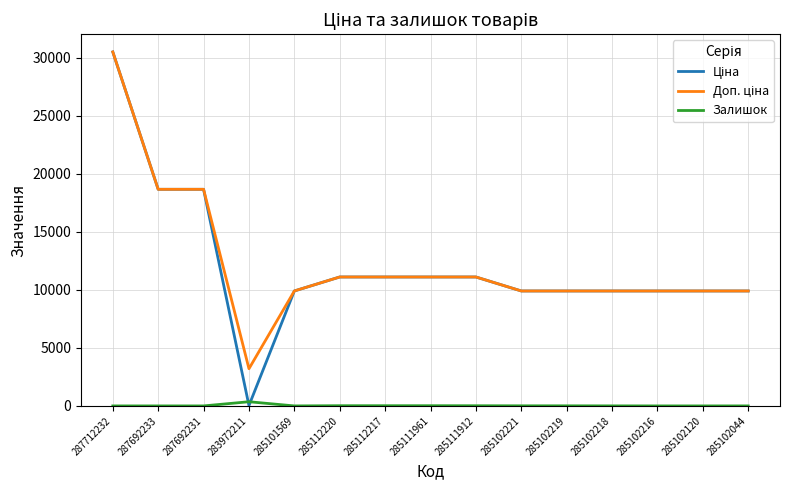

At which category is the sum across all series the highest?

287712232